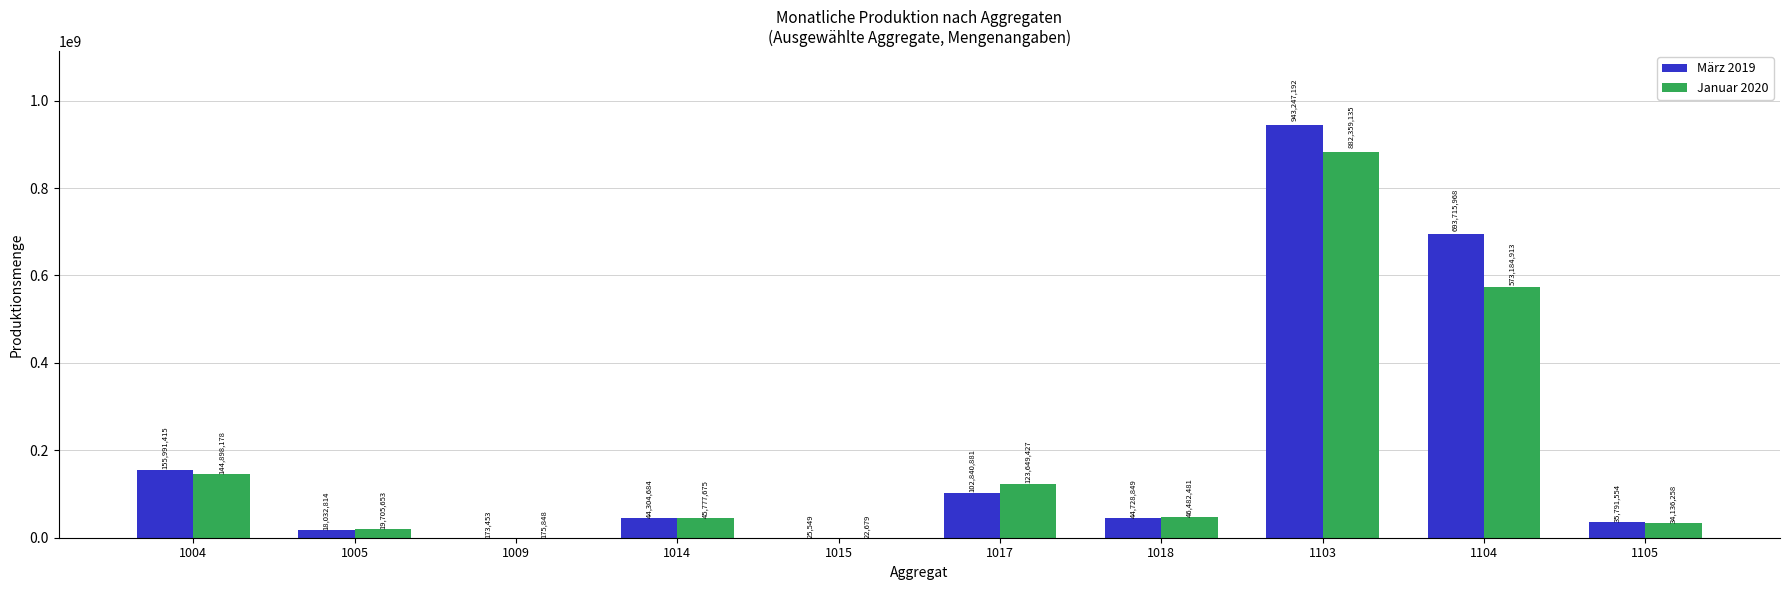

Reading right to left, list all the values displayed in this chart.

März 2019: 35791554	693715968	943247192	44728849	102840881	25549	44304684	173453	18032814	155991415
Januar 2020: 34136258	573184913	882359135	46482481	123649427	22679	45777675	175848	19705653	144898178